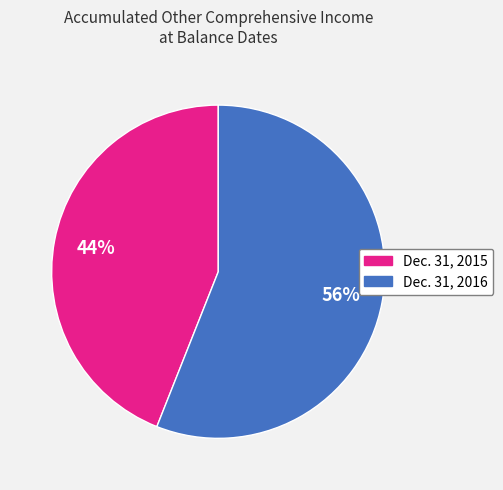

How many slices are in this pie chart?

2